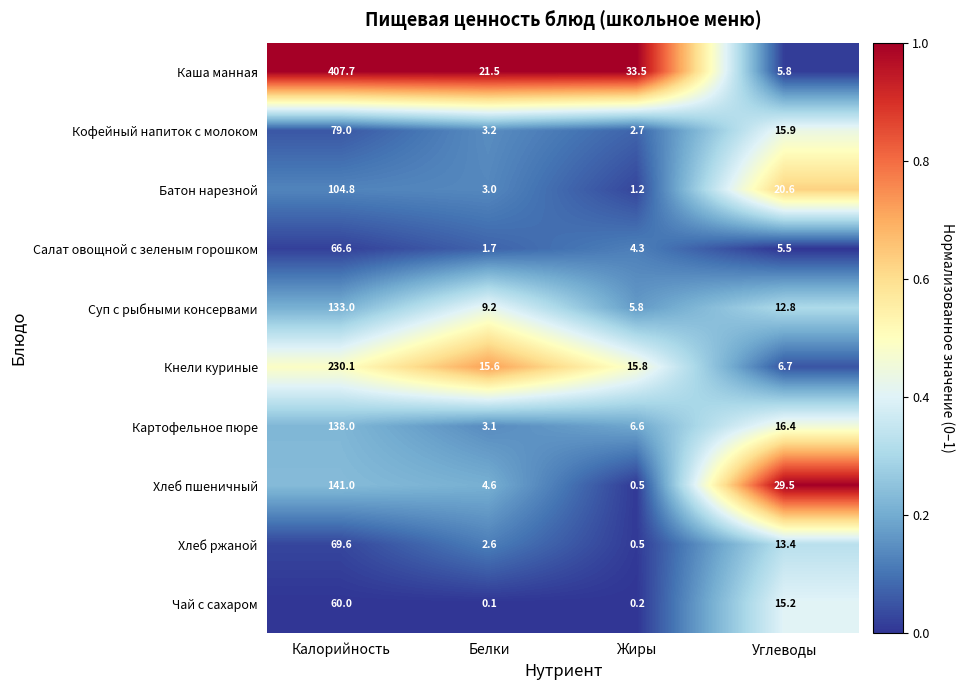

The value of Чай с сахаром at Углеводы is 15.2. True or false?

True